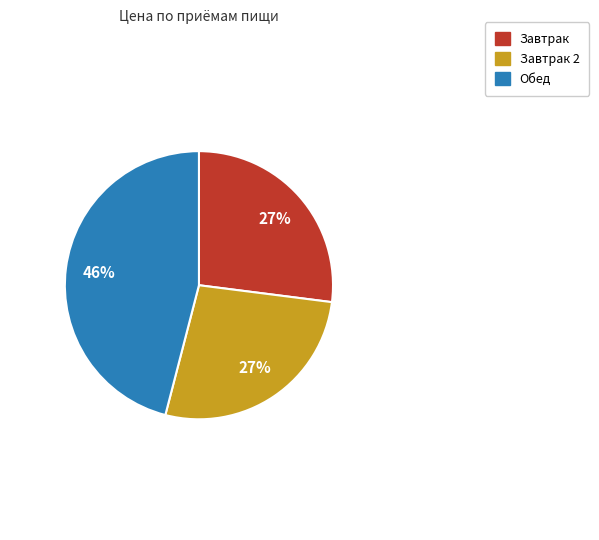

To the nearest percent, what is the average slice percentage?

33%